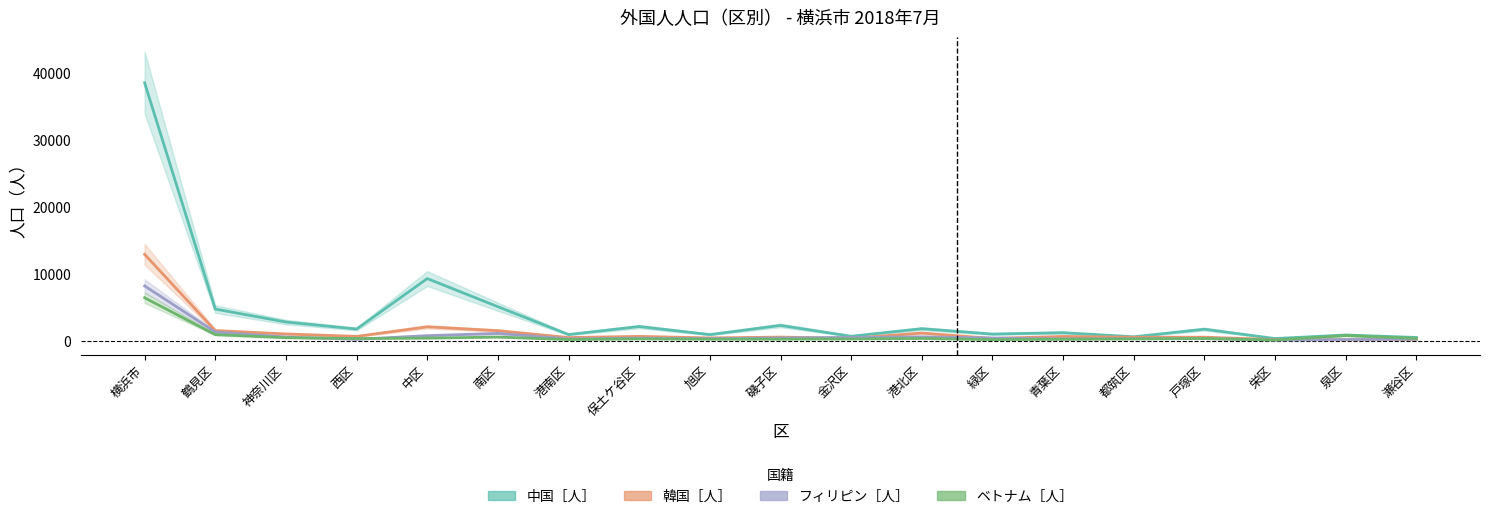

What position from the right is 南区?

14